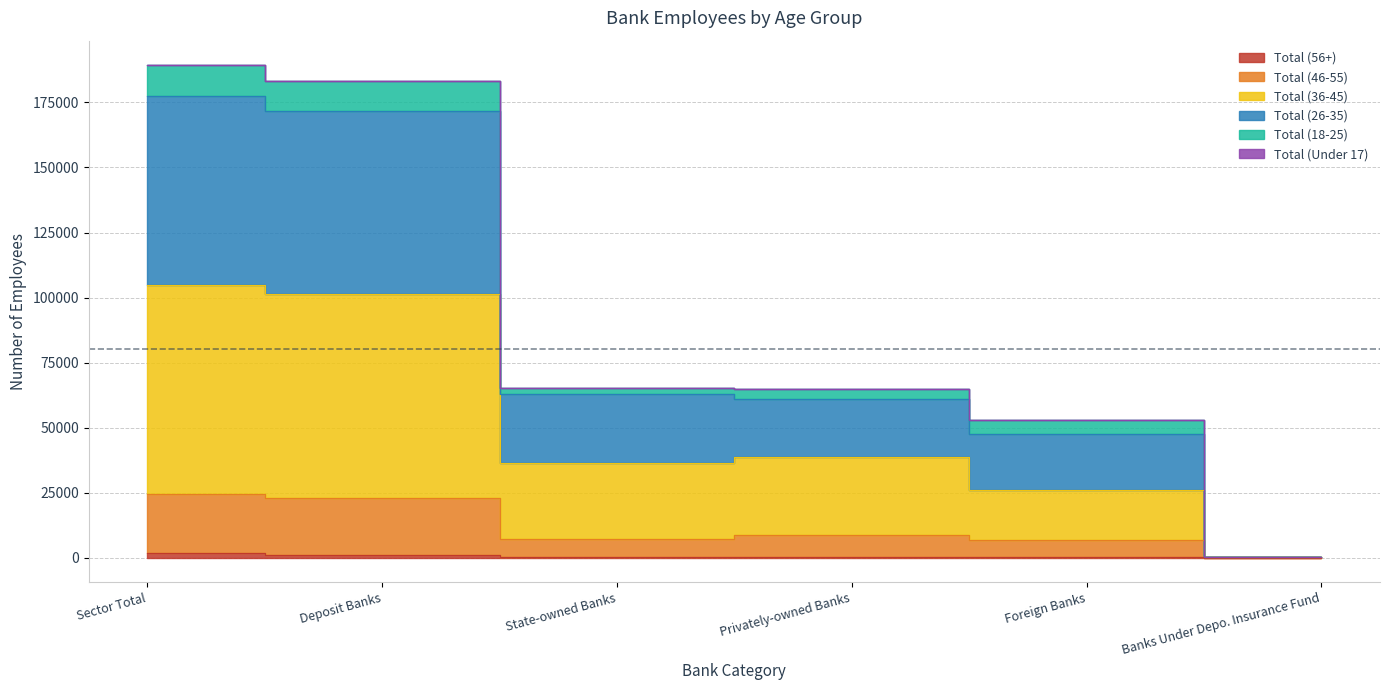

Where does the Total (46-55) series first go above 8897?

Sector Total